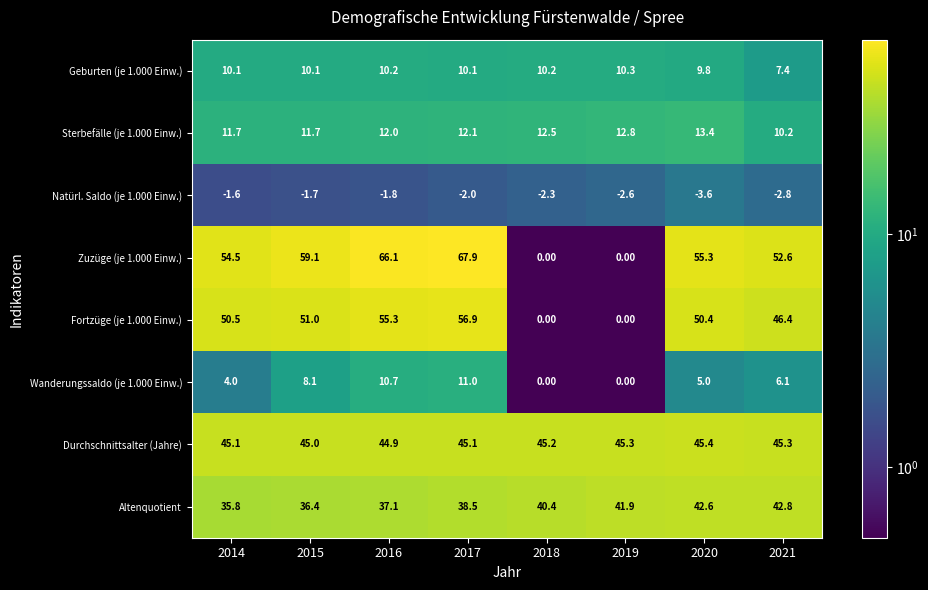

Which category has the lowest value across all series?

2020